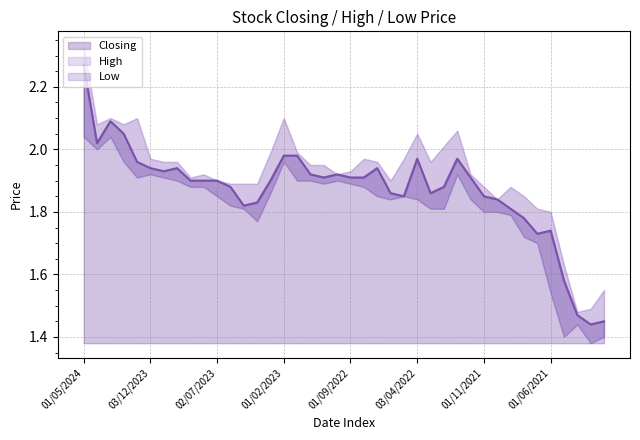

Which has a higher value, 01/02/2023 or 02/07/2023?

01/02/2023